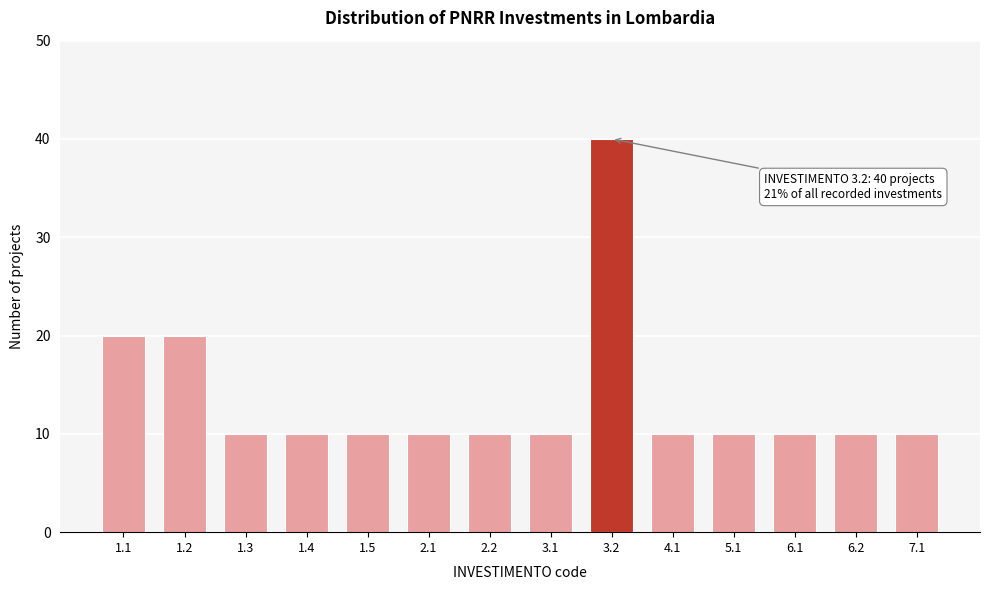

Reading right to left, what are all the values shown in this chart?

10	10	10	10	10	40	10	10	10	10	10	10	20	20